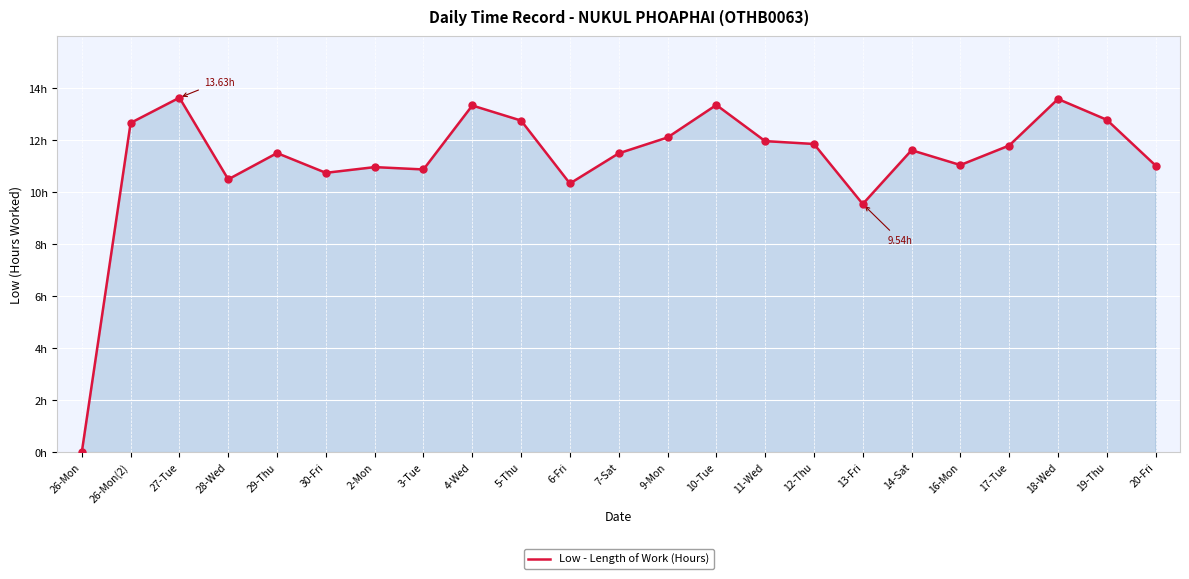

Does the chart have visible grid lines?

Yes